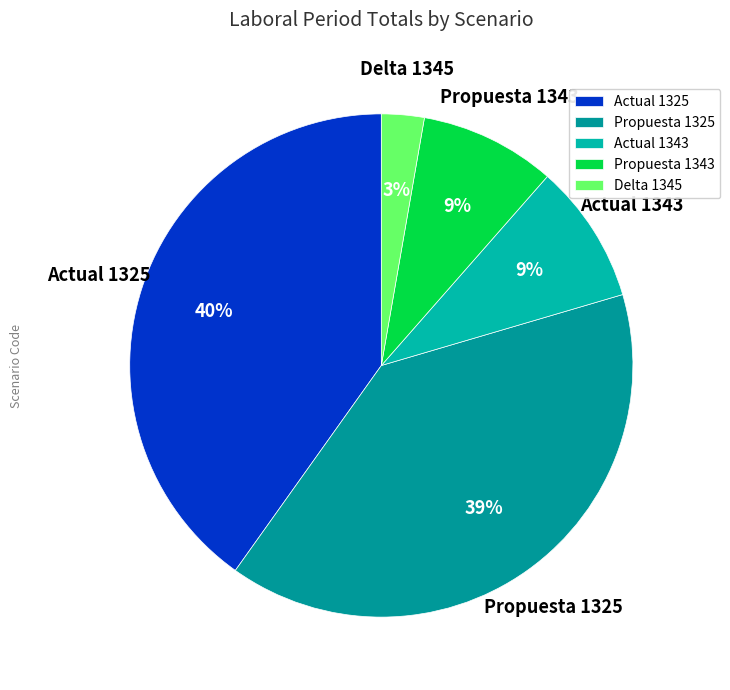

Which slice is the largest?

Actual 1325